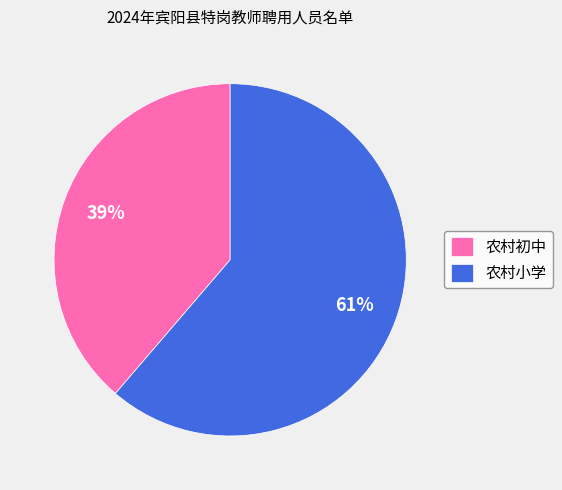

To the nearest percent, what is the average slice percentage?

50%